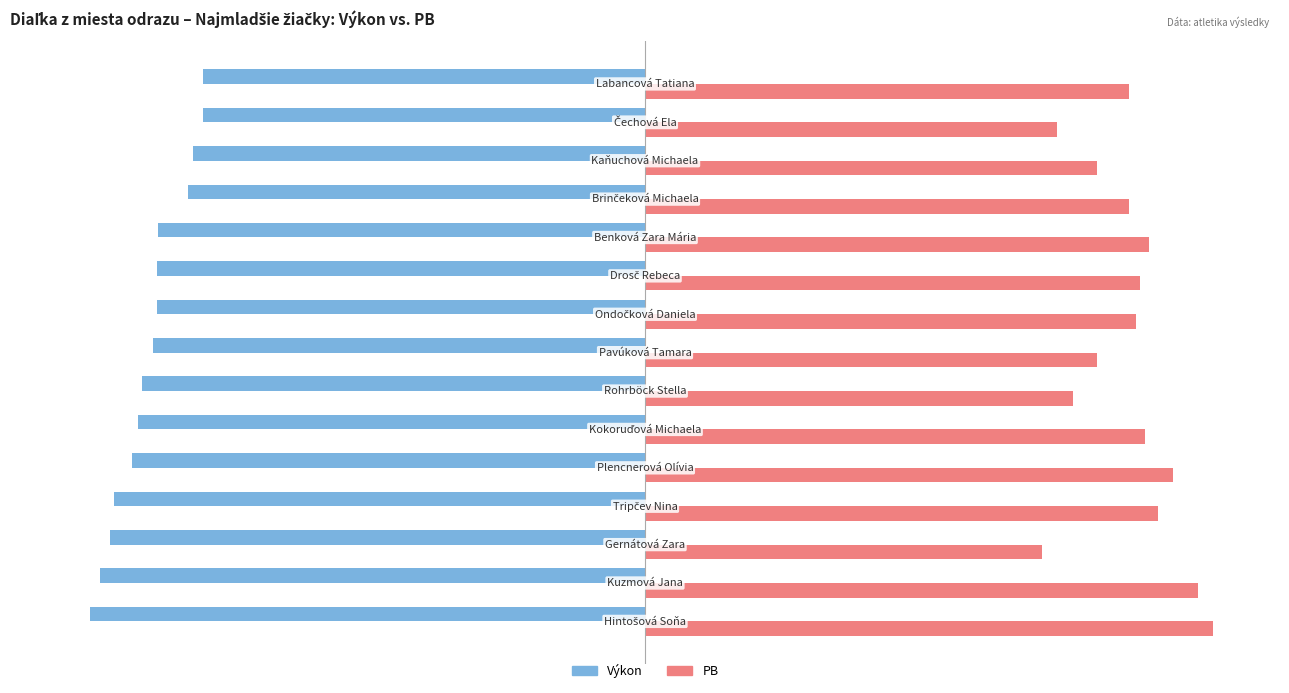

Rank the series by their maximum value, from highest to lowest.

PB, Výkon